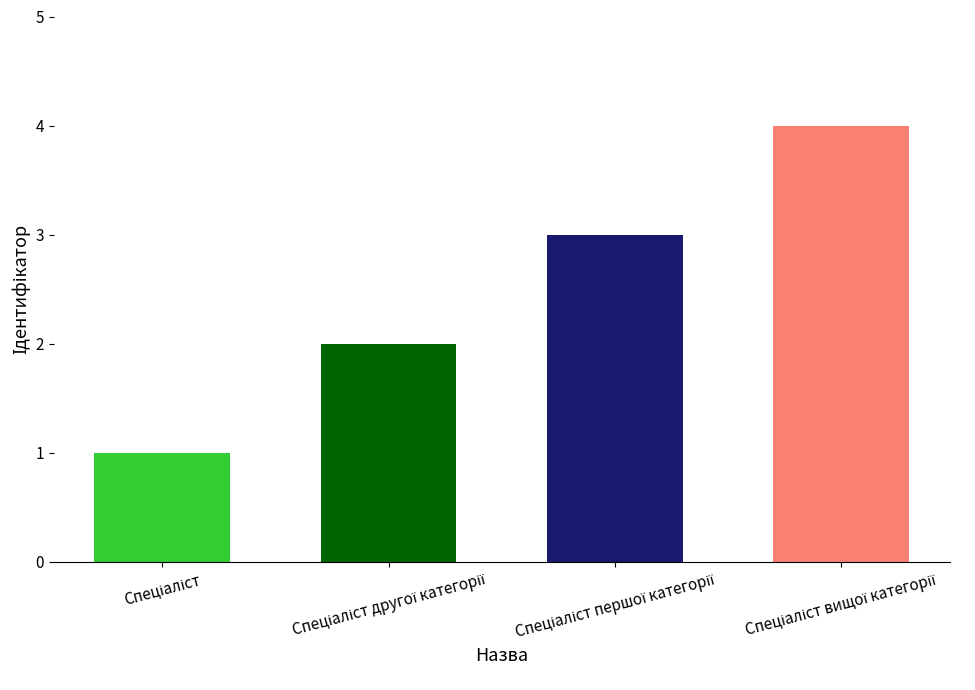

What is the greatest value displayed?

4